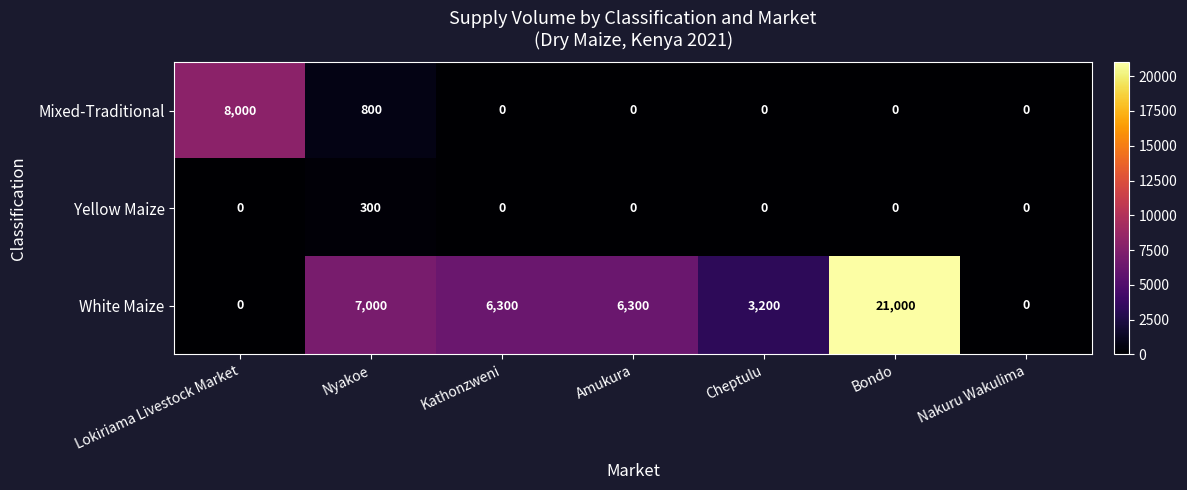

List the series in order of their overall mean, lowest first.

Yellow Maize, Mixed-Traditional, White Maize